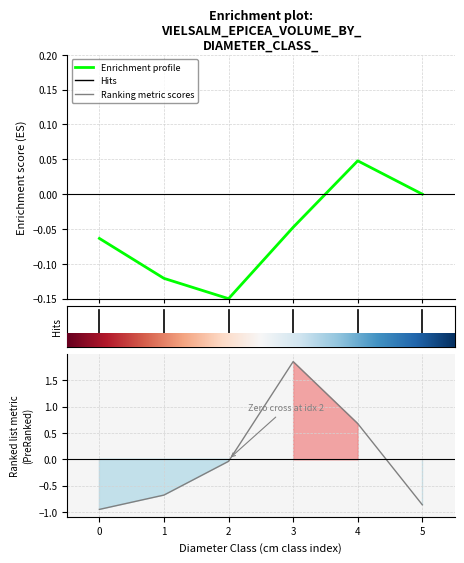

Reading right to left, extract all data points from this chart.

Enrichment profile: 5=0.0	4=0.0	3=-0.0	2=-0.1	1=-0.1	0=-0.1
Ranking metric scores: 5=-0.9	4=0.7	3=1.9	2=-0.0	1=-0.7	0=-1.0